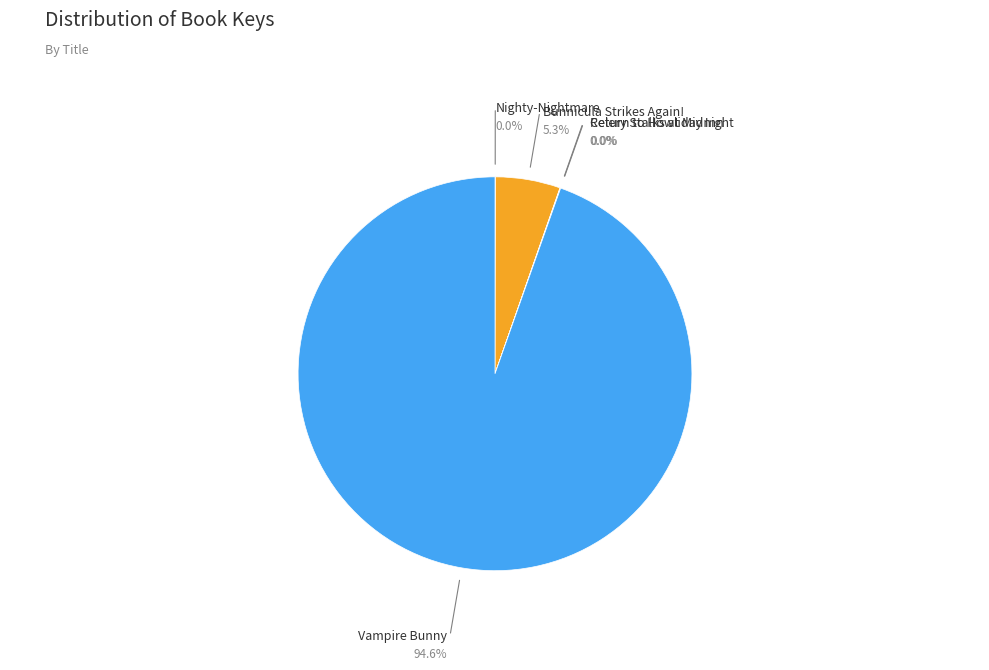

To the nearest percent, what is the difference between the largest and smallest slice percentages?

95%